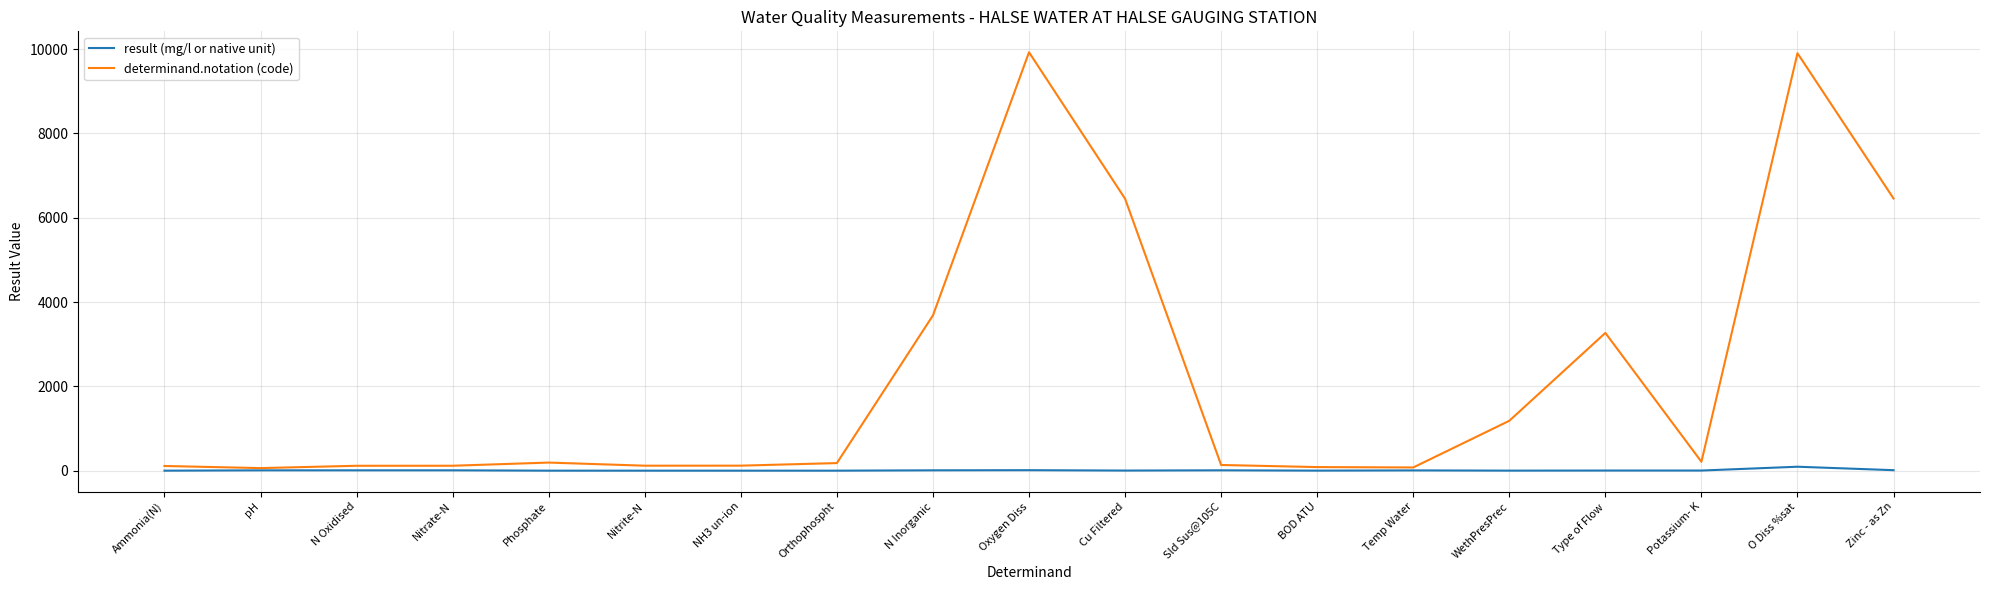

What is the greatest value displayed?

9924.0